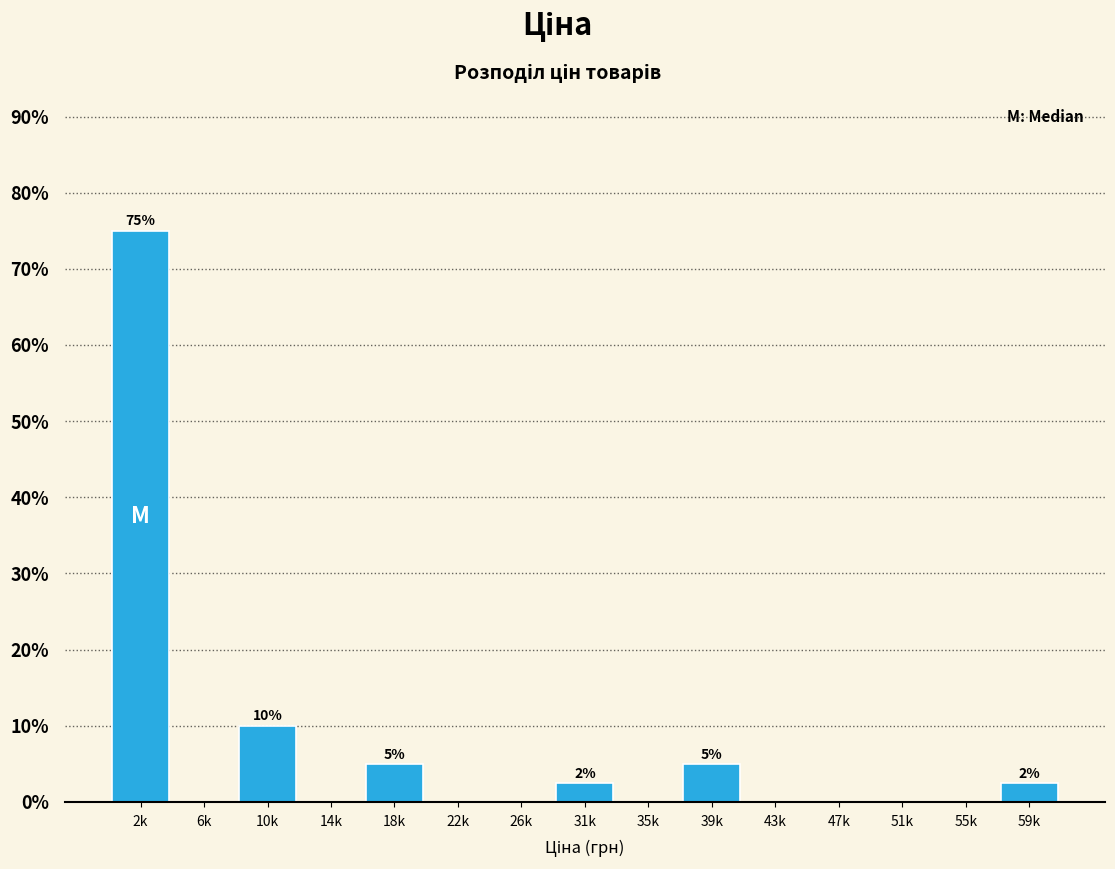

Reading right to left, extract all data points from this chart.

59k=2.5	55k=0.0	51k=0.0	47k=0.0	43k=0.0	39k=5.0	35k=0.0	31k=2.5	26k=0.0	22k=0.0	18k=5.0	14k=0.0	10k=10.0	6k=0.0	2k=75.0